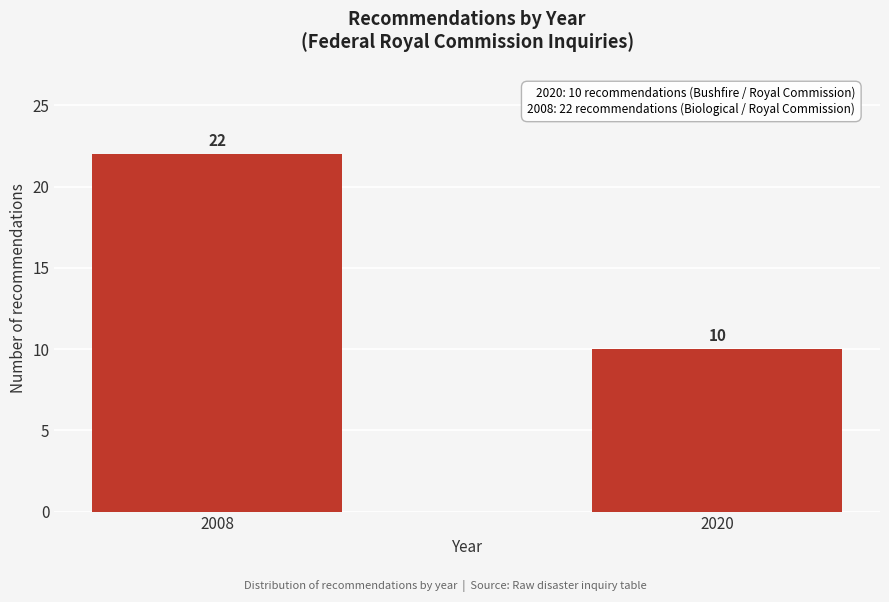

Reading left to right, what are all the values shown in this chart?

2008=22	2020=10